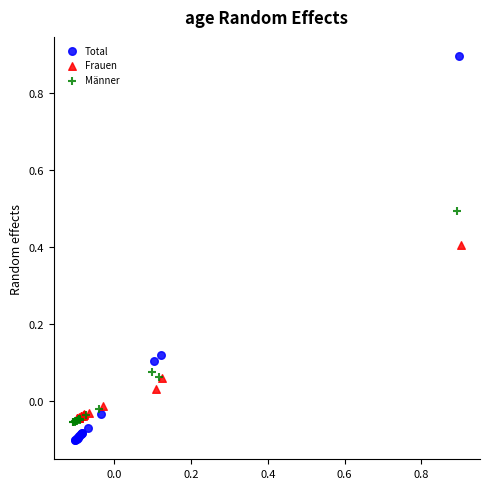

Which series contains the lowest Y value?

Total